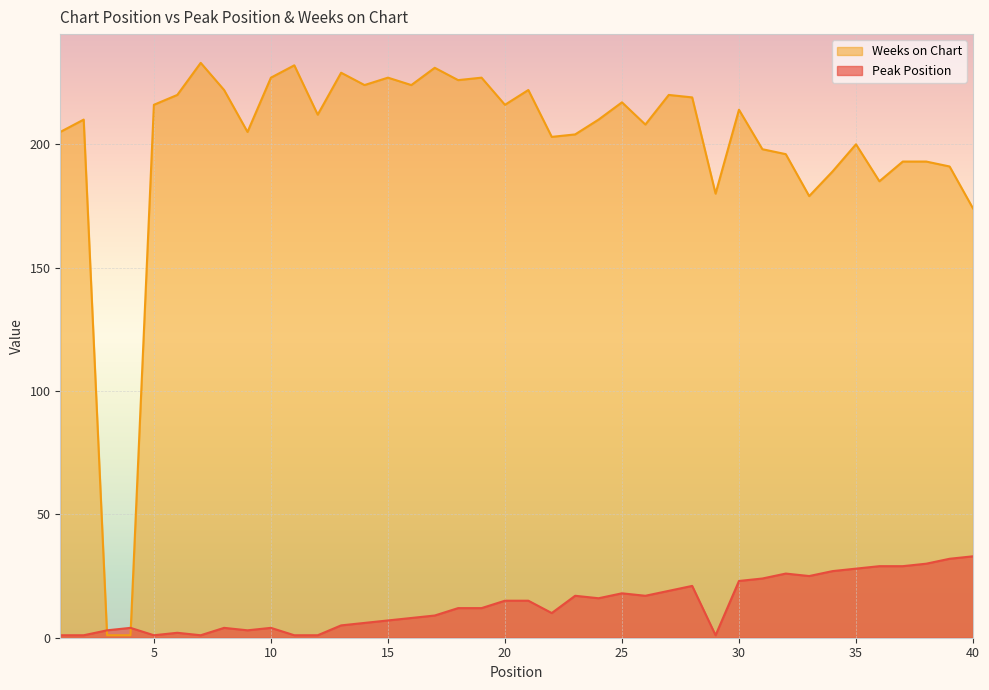

How many data points in Peak Position are above 12?

19